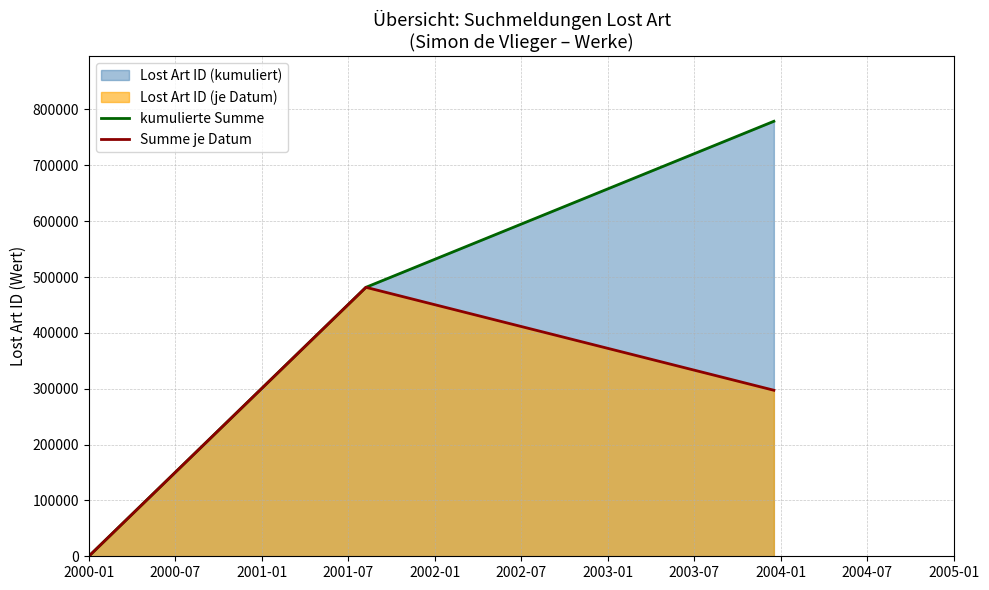

Which series has the largest total across all categories?

kumulierte Summe